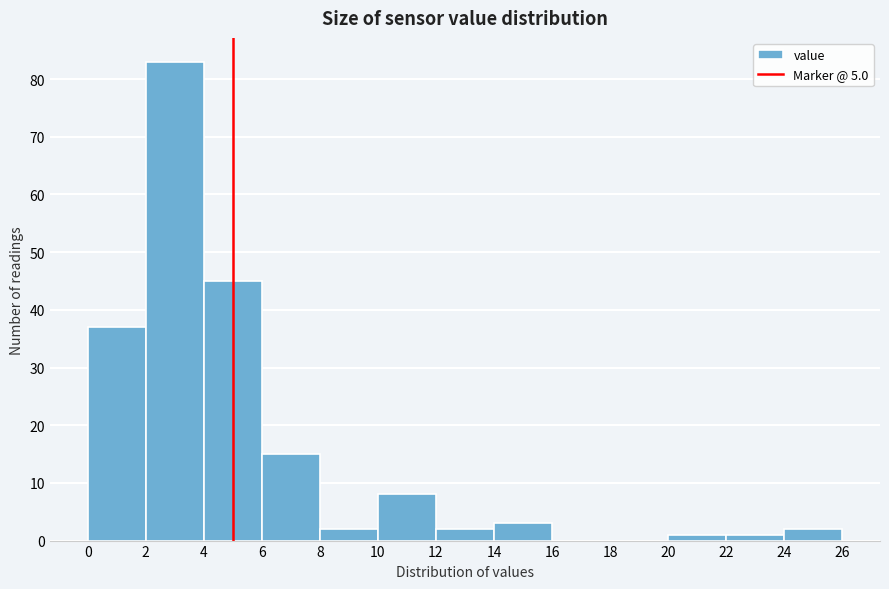

Reading left to right, transcribe this chart: for each bar, give the range it covers on the x-axis and its height. The values are not printed on the chart, so give them approximately, as read against the axis.

0 to 2: 37
2 to 4: 83
4 to 6: 45
6 to 8: 15
8 to 10: 2
10 to 12: 8
12 to 14: 2
14 to 16: 3
16 to 18: 0
18 to 20: 0
20 to 22: 1
22 to 24: 1
24 to 26: 2